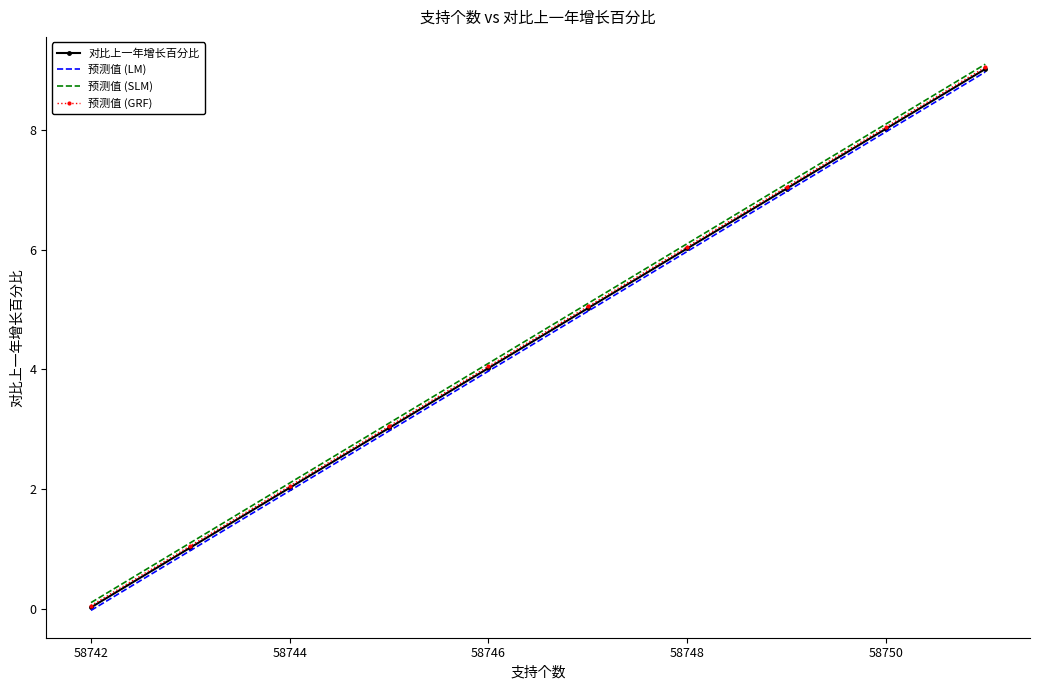

What are all the series names shown in the legend?

对比上一年增长百分比, 预测值 (LM), 预测值 (SLM), 预测值 (GRF)